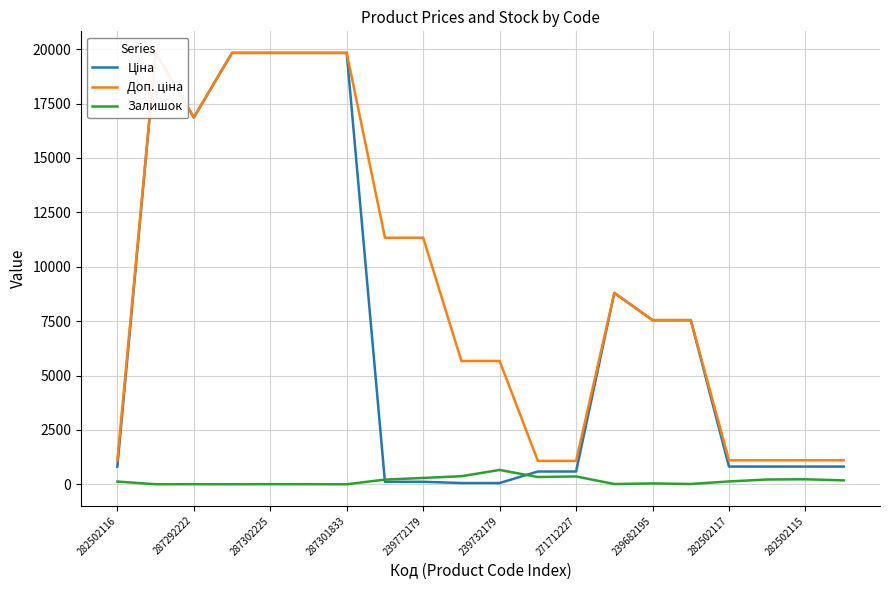

What is the maximum value for Залишок?

658